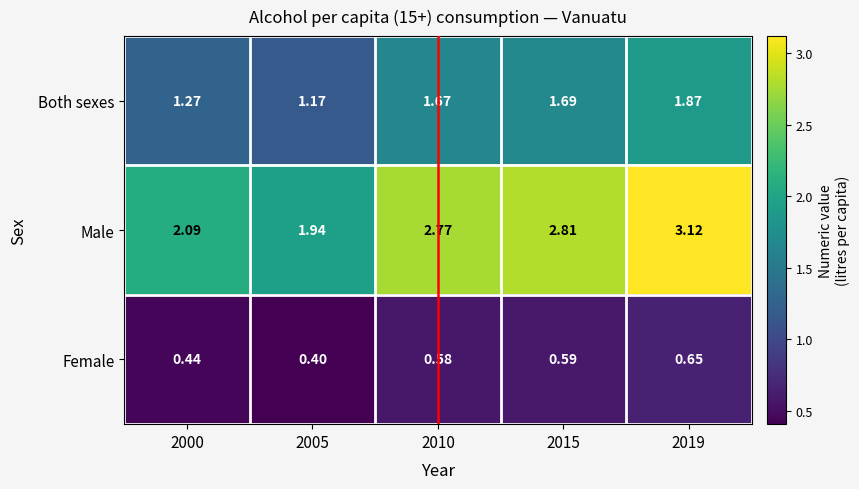

Which series changed the most between 2015 and 2019?

Male